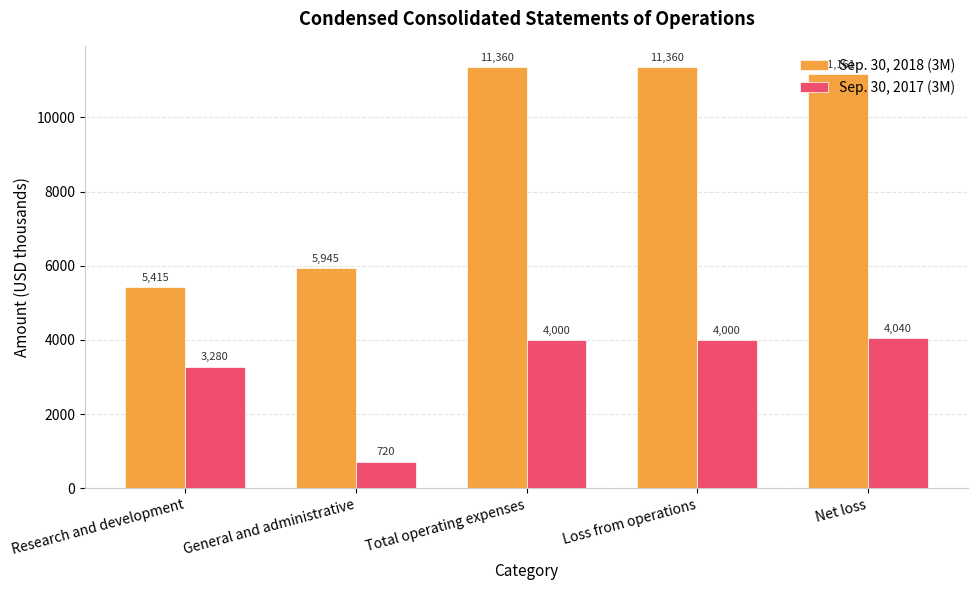

Read the Sep. 30, 2017 (3M) value at Net loss, to the nearest 10.

4040